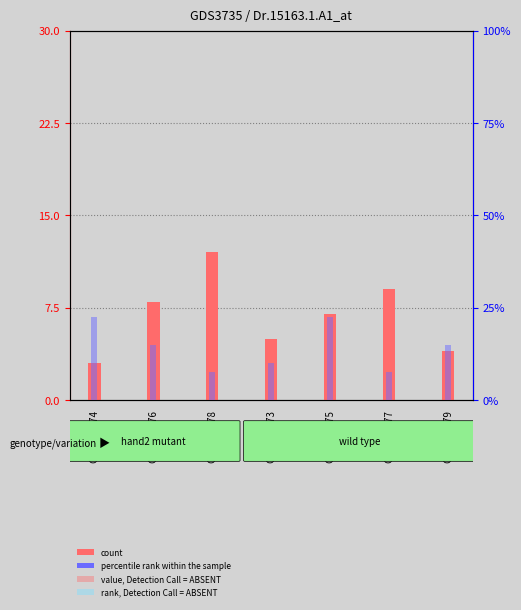

What is the total value across all series at GSM573575?

29.5